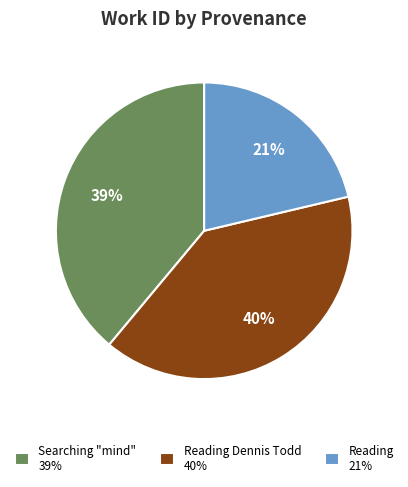

Count the number of slices in the pie.

3